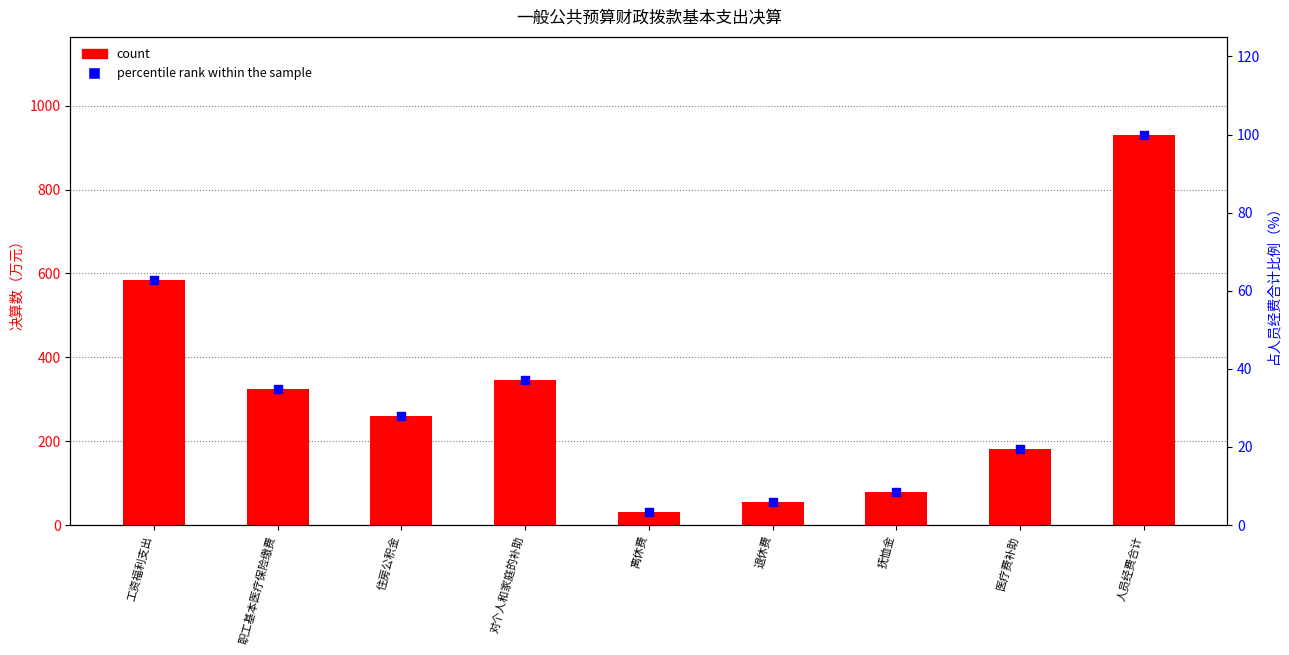

What are all the series names shown in the legend?

count, percentile rank within the sample